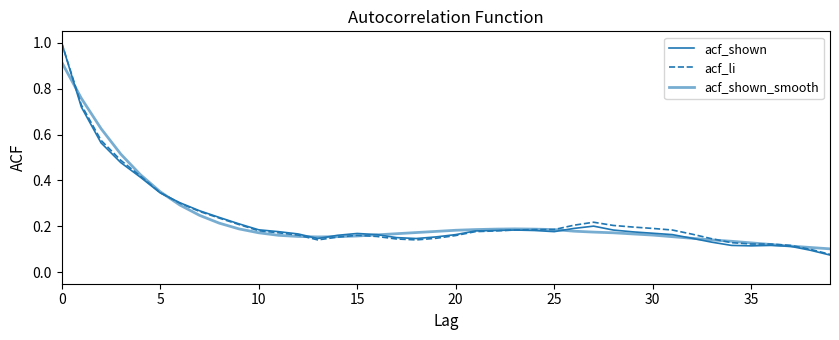

Where is acf_shown_smooth nearest to the value 0?

39